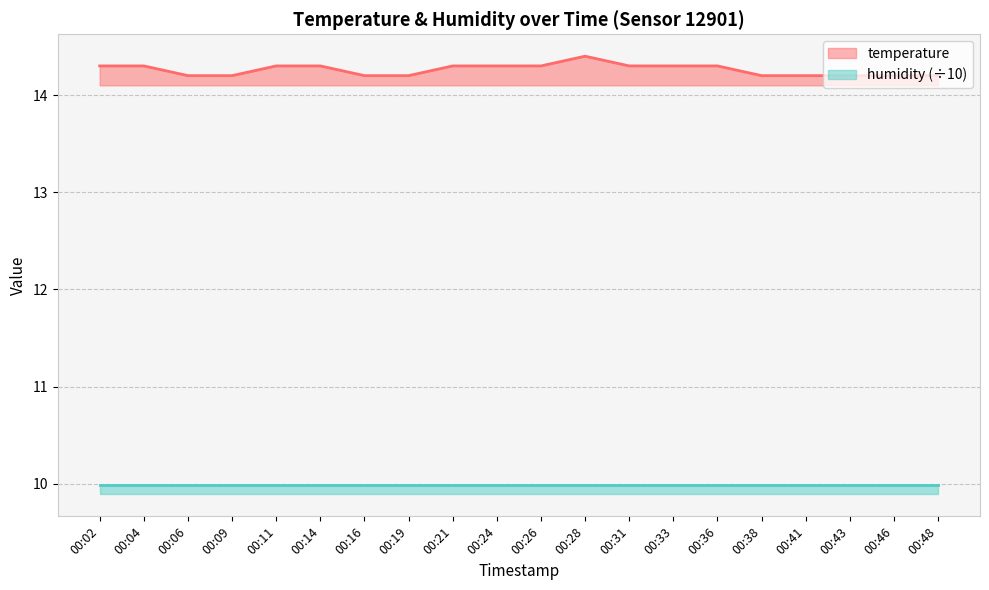

Which label corresponds to the largest value in the chart?

00:28